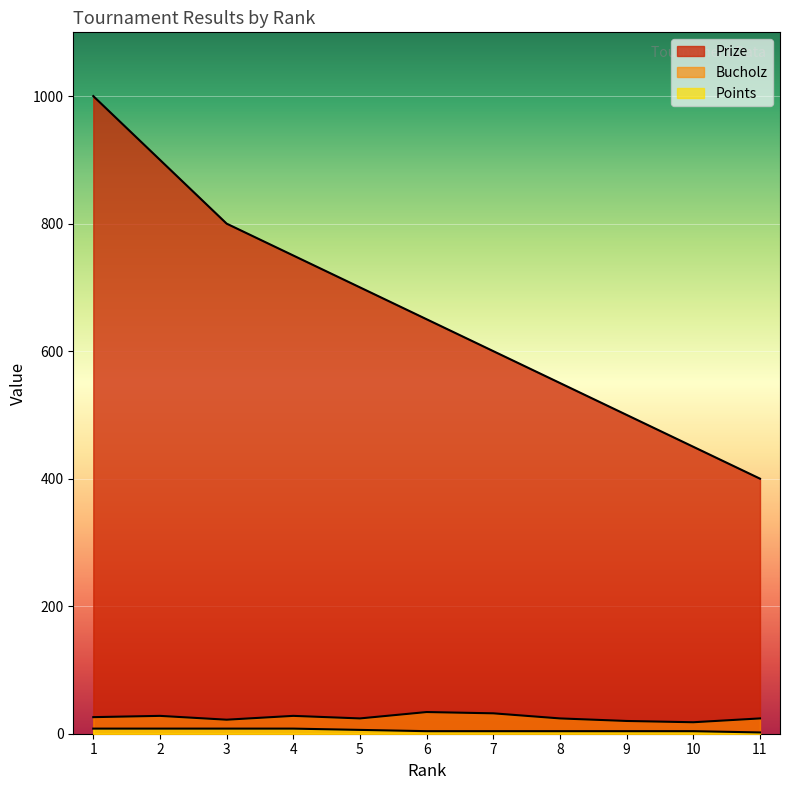

How many data points in Prize are above 650?

5